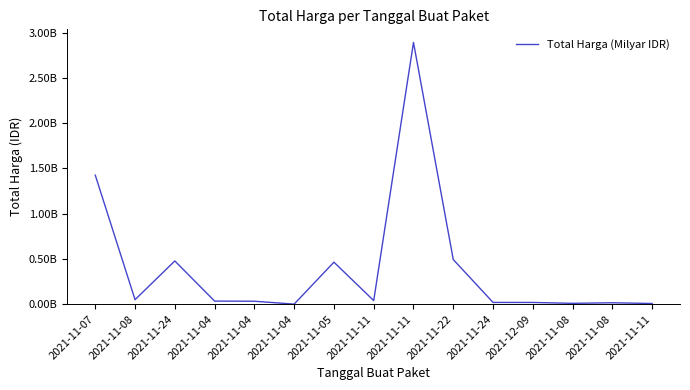

Does the chart display data point markers on the line(s)?

No